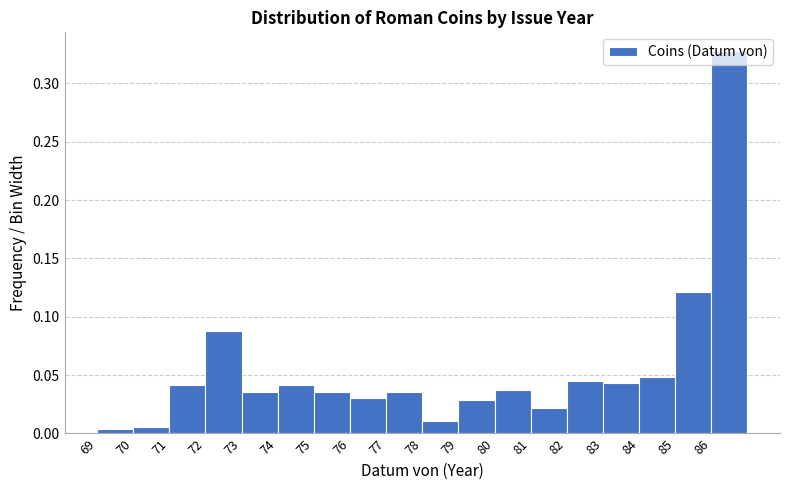

Reading left to right, list every bar in this chart as the range it spans on the x-axis followed by its height. The values are not printed on the chart, so give them approximately, as read against the axis.

69 to 70: under 0.005
70 to 71: 0.005
71 to 72: 0.040
72 to 73: 0.090
73 to 74: 0.035
74 to 75: 0.040
75 to 76: 0.035
76 to 77: 0.030
77 to 78: 0.035
78 to 79: 0.010
79 to 80: 0.030
80 to 81: 0.040
81 to 82: 0.020
82 to 83: 0.045
83 to 84: 0.045
84 to 85: 0.050
85 to 86: 0.120
86 to 87: 0.325